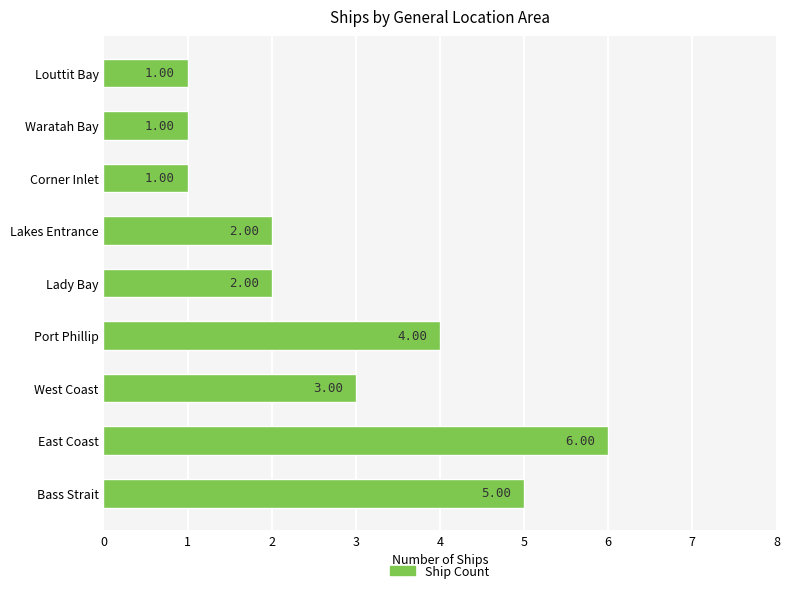

What is the ratio of the value at Lady Bay to the value at Waratah Bay?

2.0